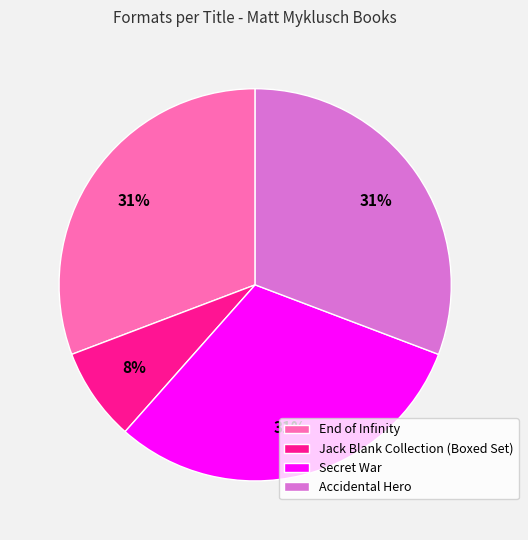

Is there any slice that represents more than half of the pie?

No